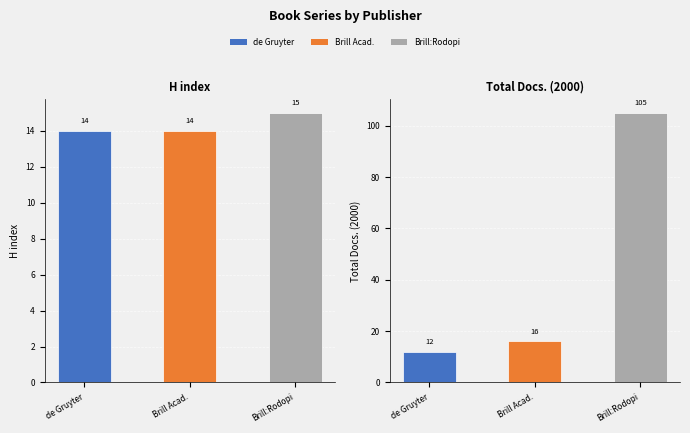

Is it true that Total Docs. (2000) equals 12 at de Gruyter?

True